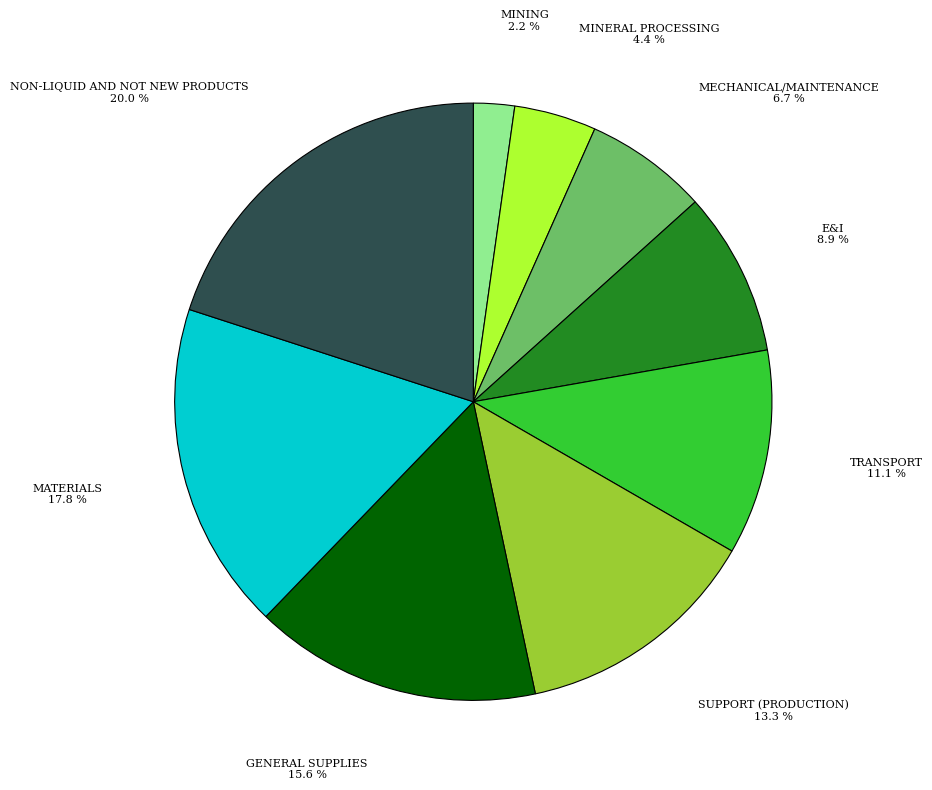

Is there any slice that represents more than half of the pie?

No